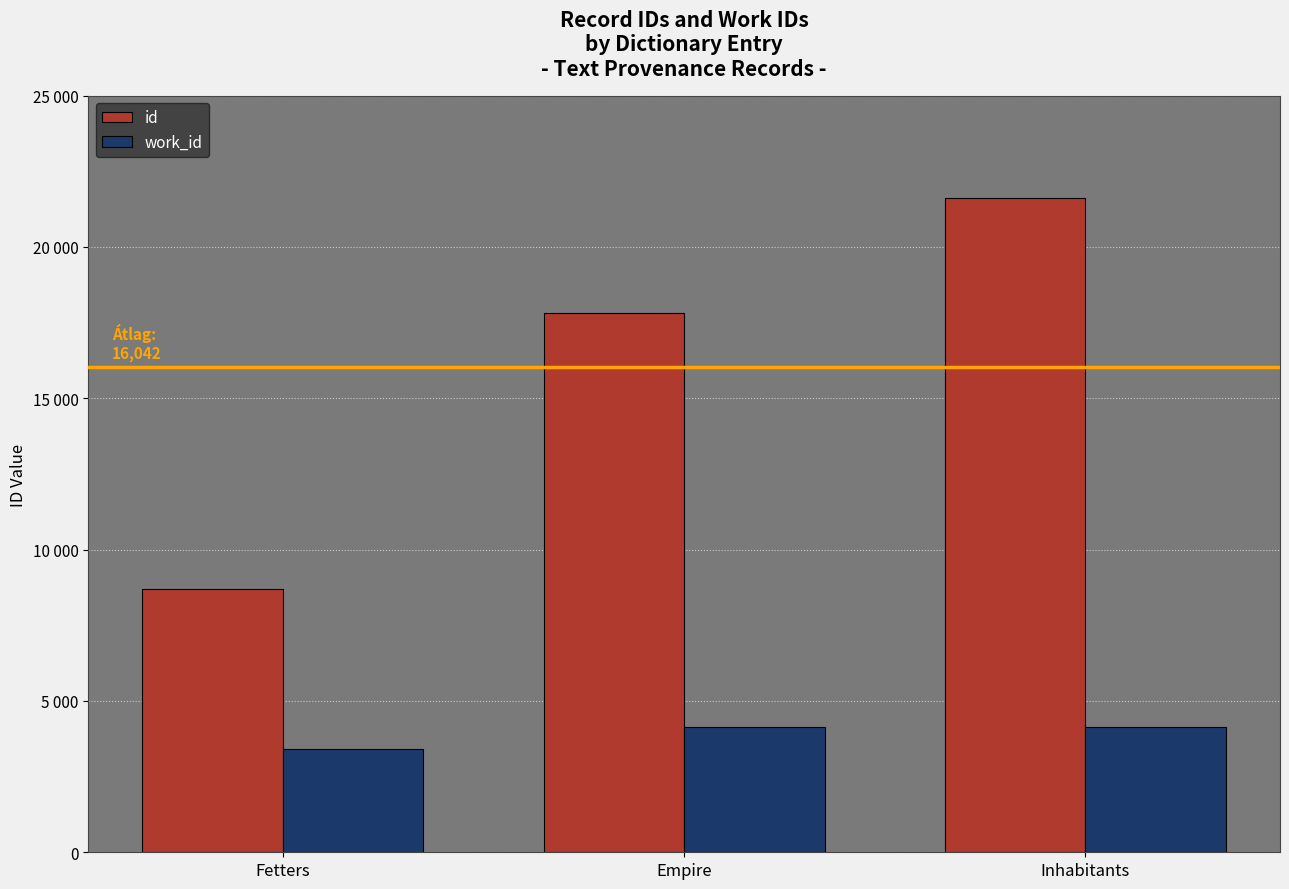

What is the label of the 1st bar from the right?

Inhabitants